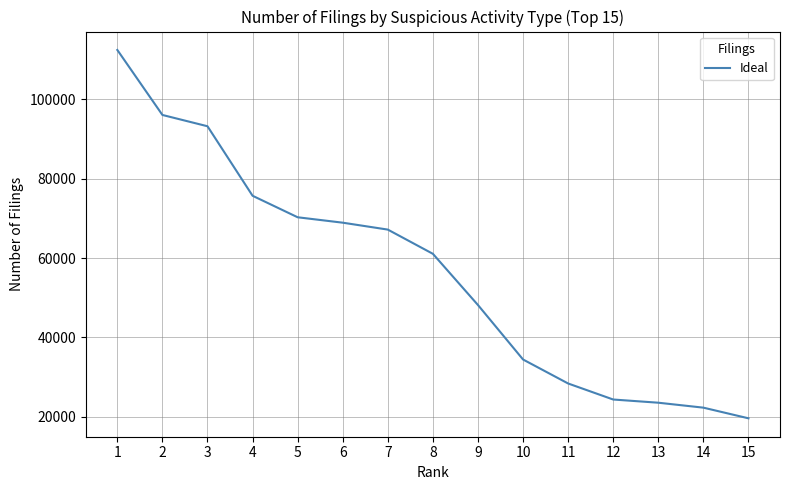

At which label is the value closest to 66014?

7